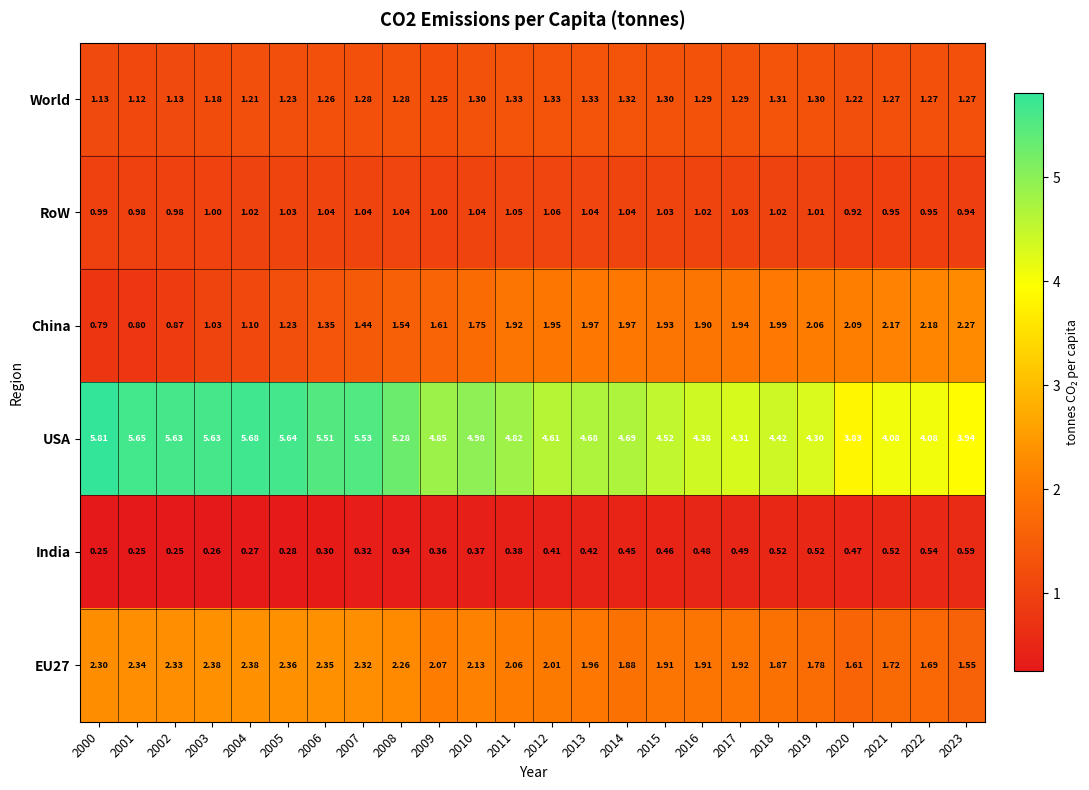

Which series has the largest range (max minus min)?

USA